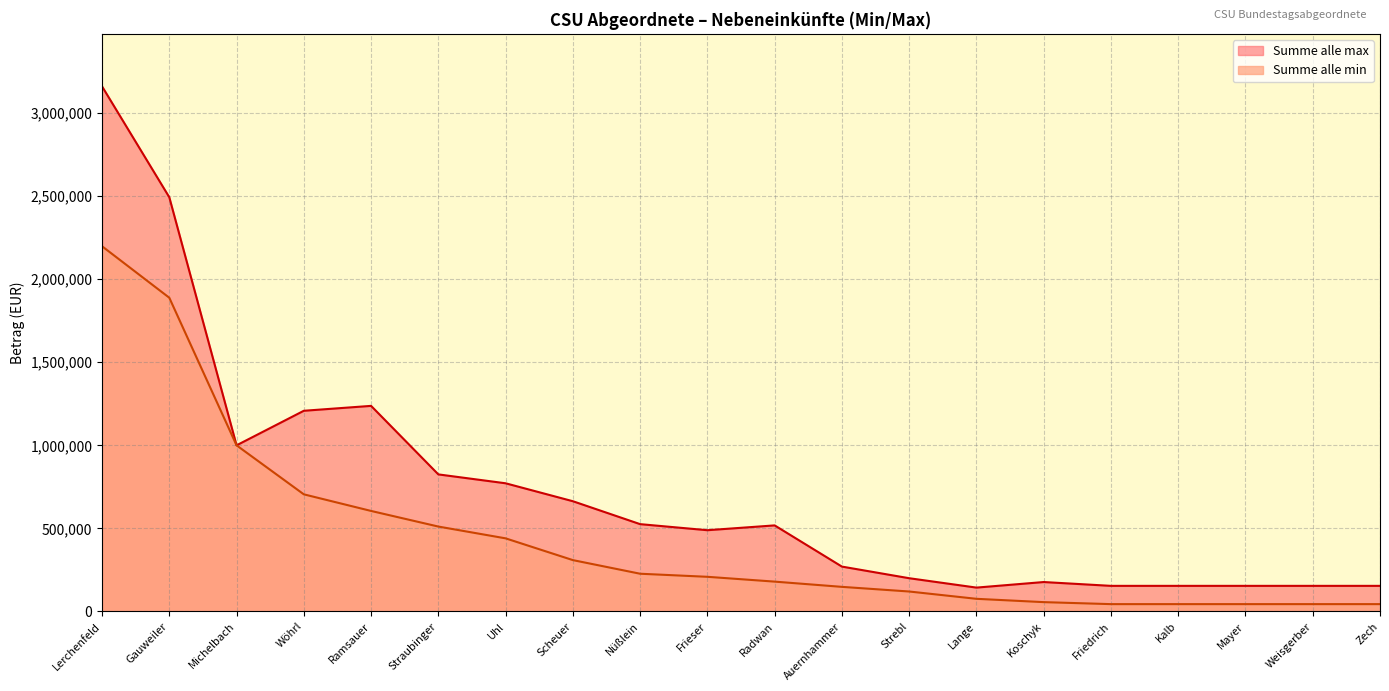

How many interior local valleys does the Summe alle max series have?

3